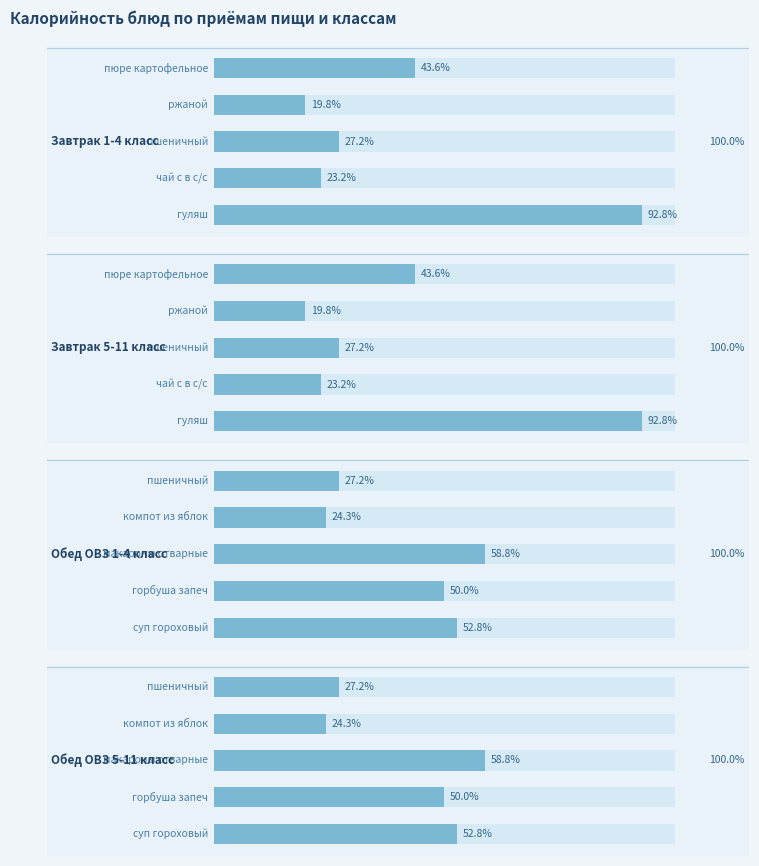

Are the bars horizontal?

Yes